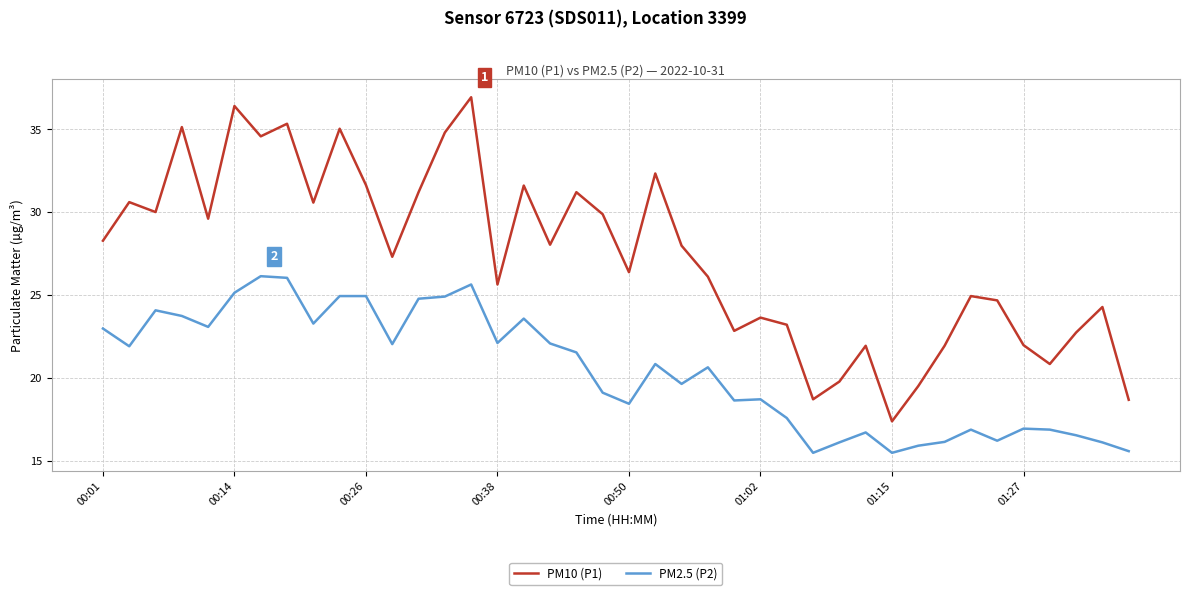

Which series has the largest total across all categories?

PM10 (P1)